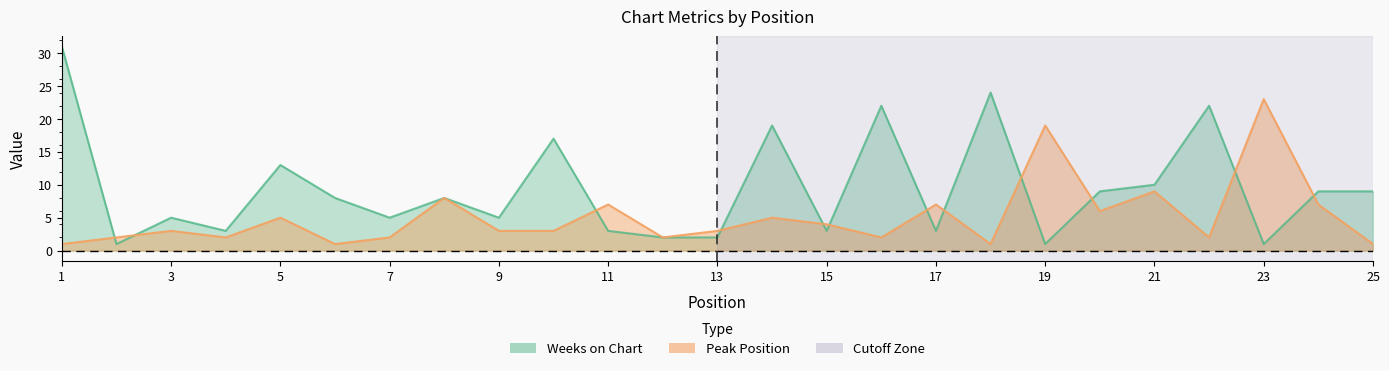

What is the minimum value for Peak Position?

1